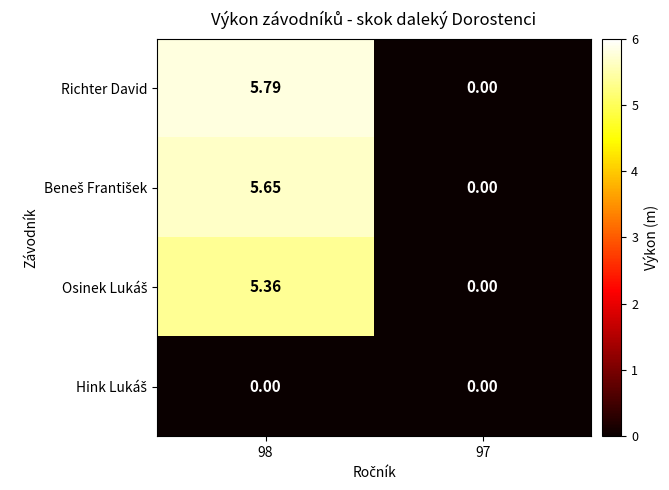

Which category has the highest value across all series?

98